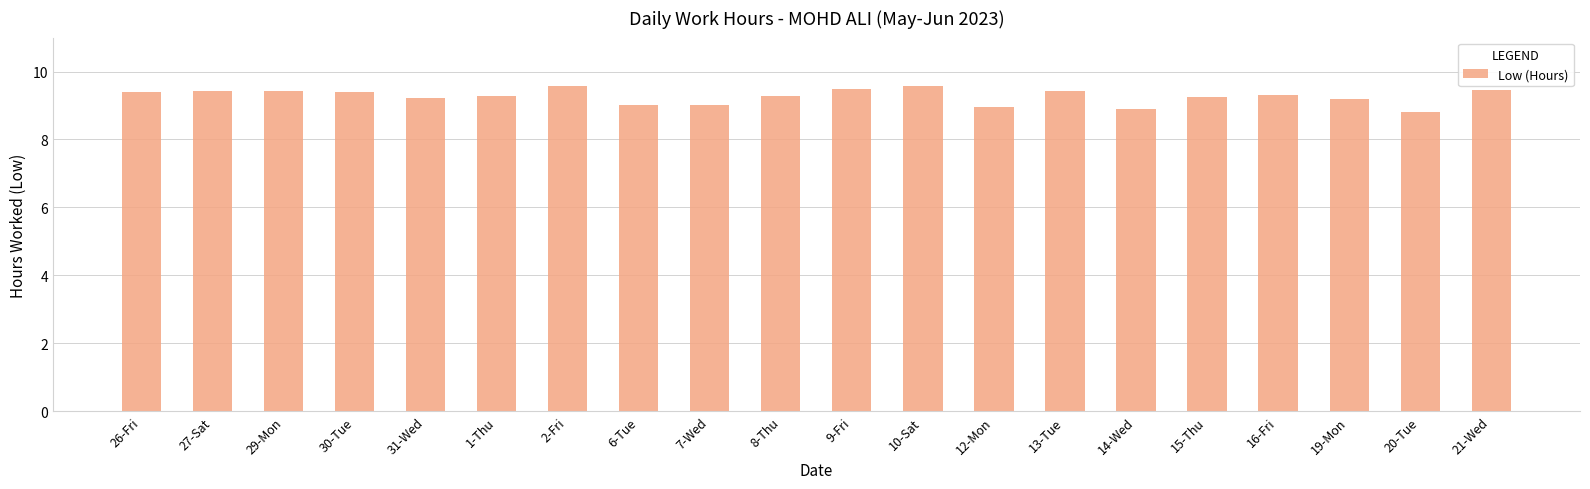

What is the value of the 18th bar from the left?

9.2